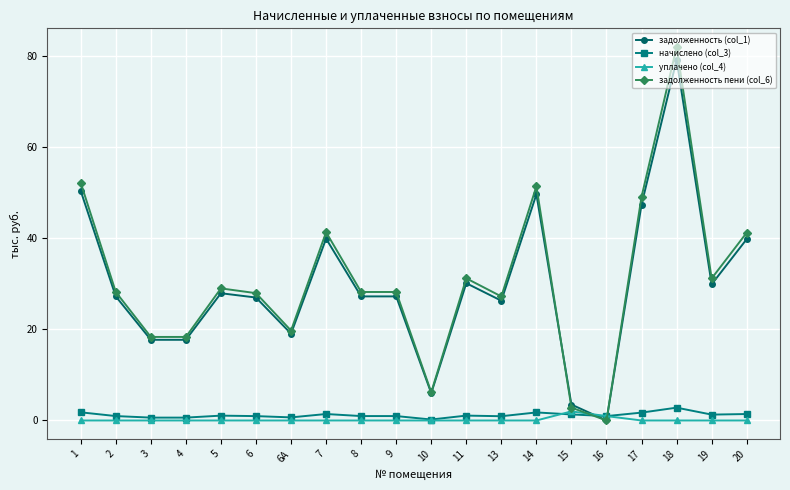

The value of задолженность пени (col_6) at 13 is 27.3. True or false?

True